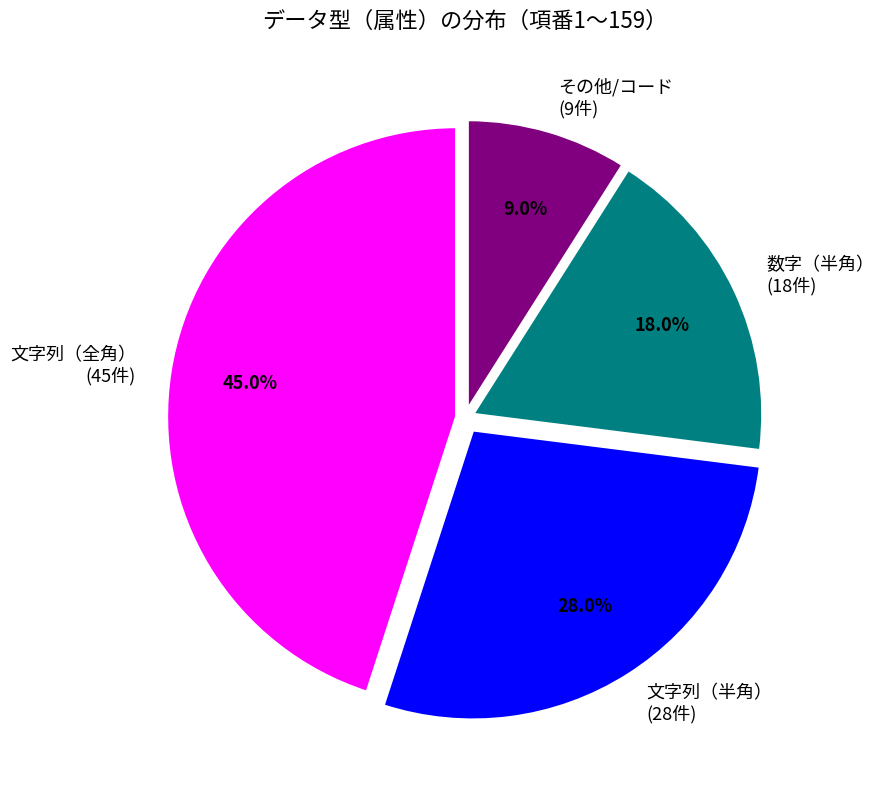

Does any single category account for the majority?

No